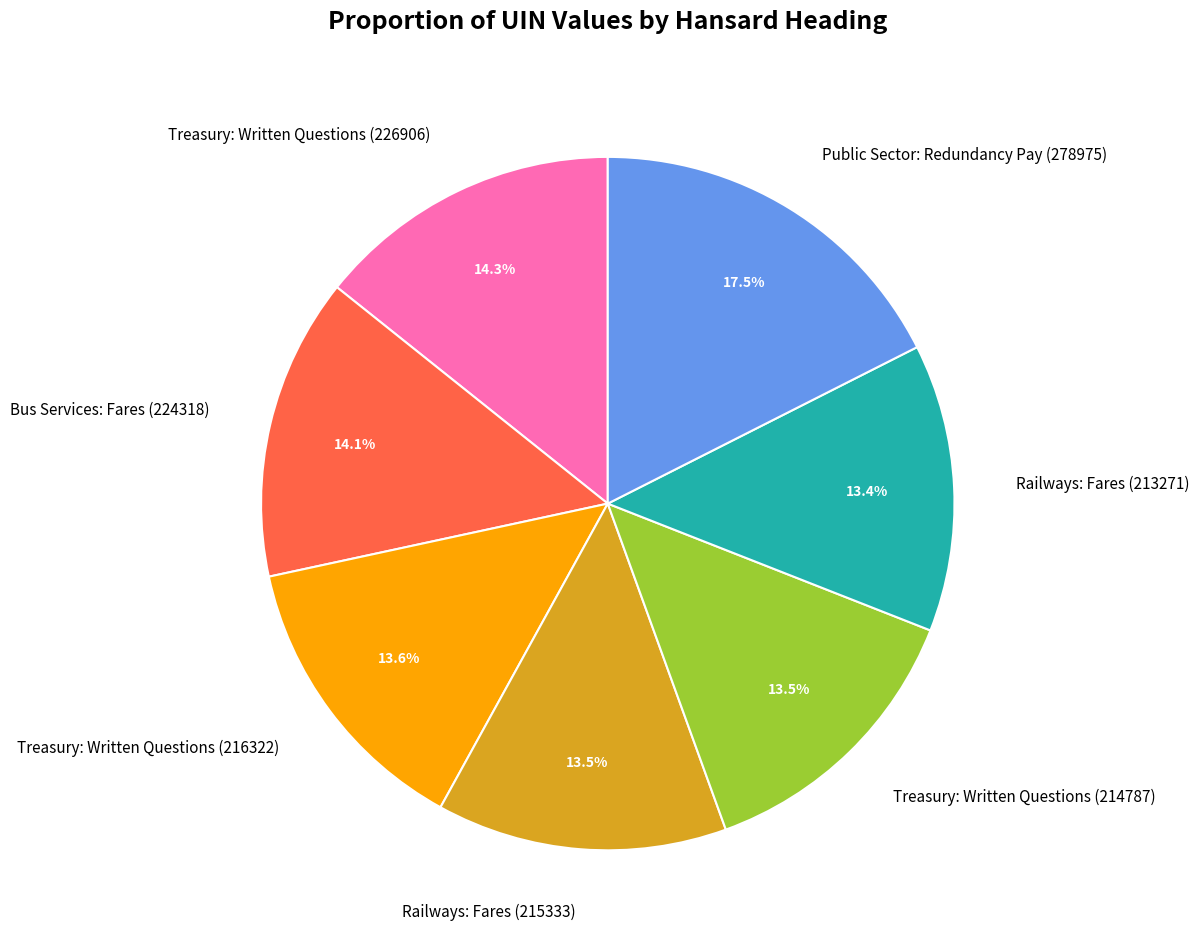

Does Public Sector: Redundancy Pay (278975) represent more than half of the total?

No